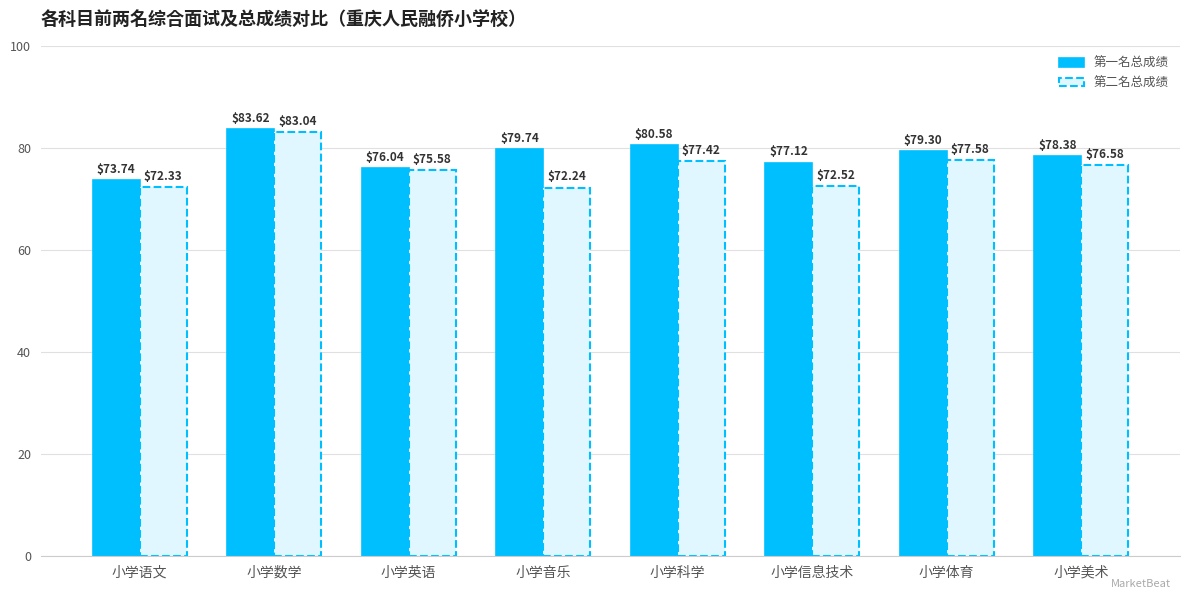

The 第二名总成绩 series shows 76.6 at 小学美术. True or false?

True